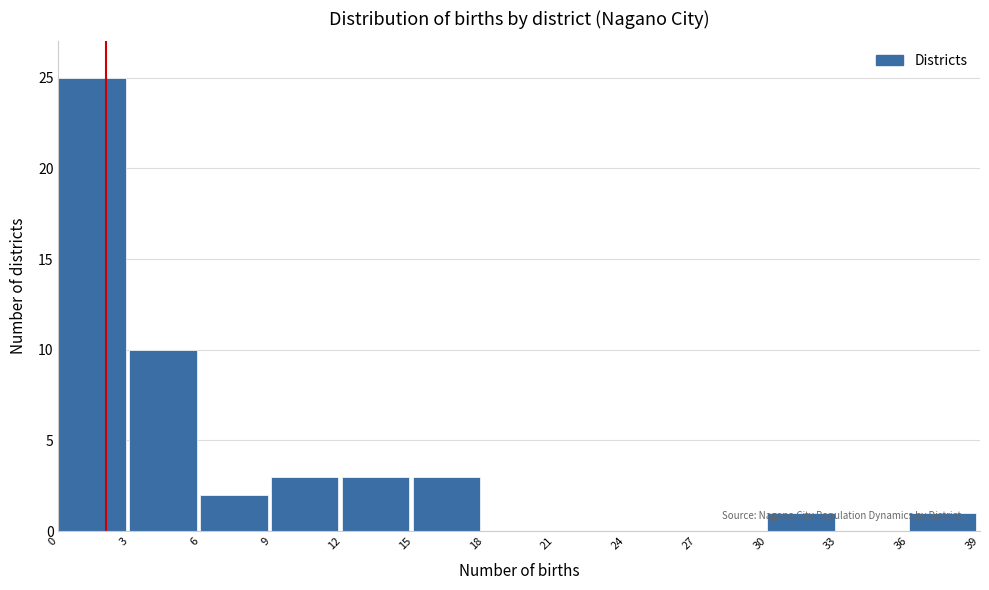

Which range on the x-axis has the tallest bar?

0 to 3